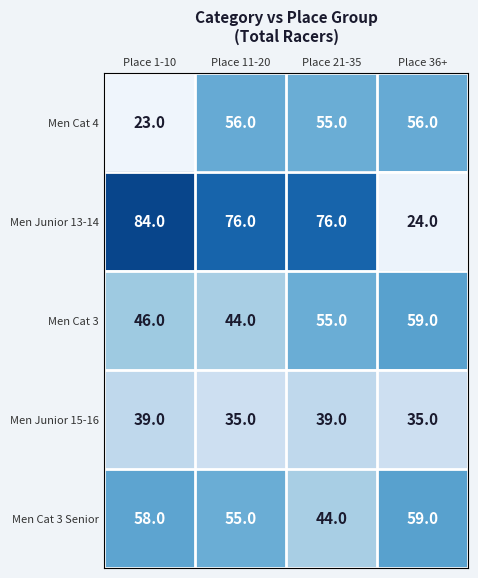

At which label does Men Cat 3 Senior reach its peak?

Place 36+